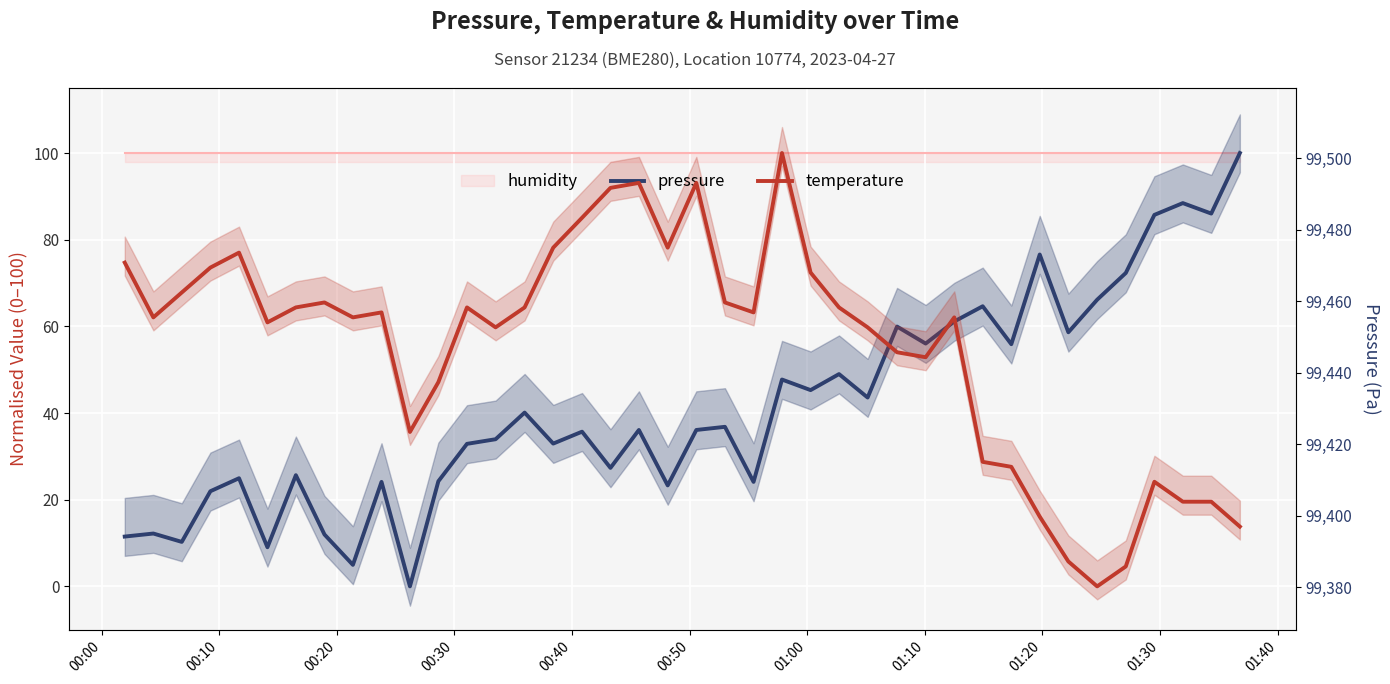

At which category does pressure reach its first local peak?

00:10